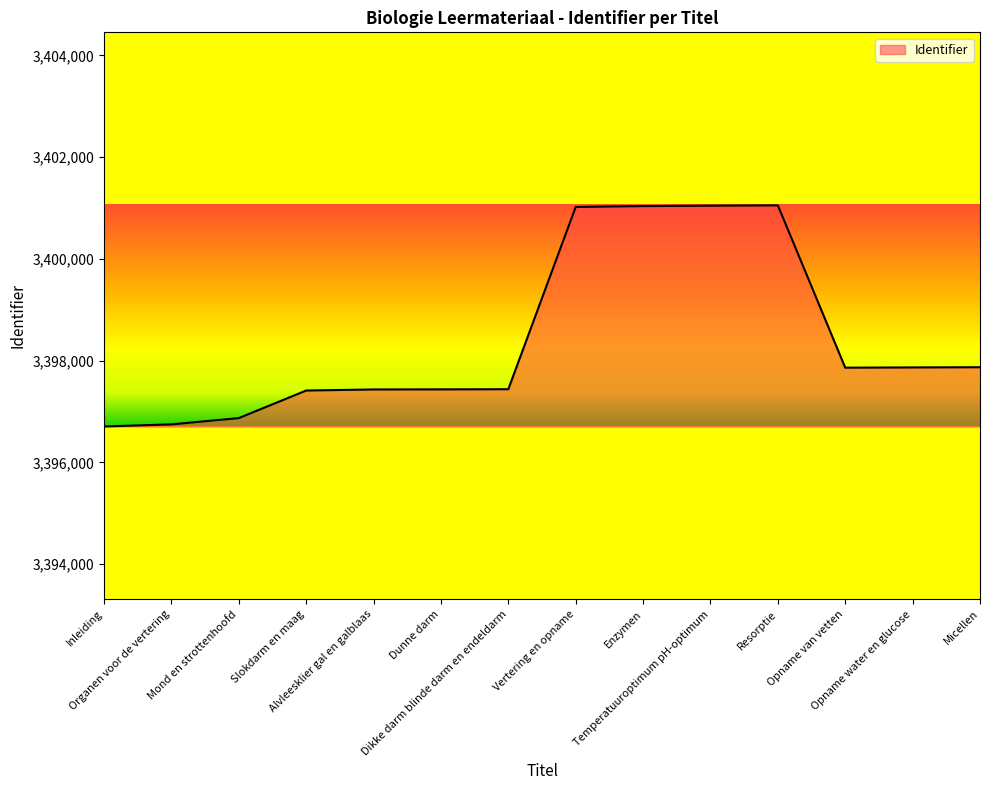

What is the minimum value shown in the chart?

3396706